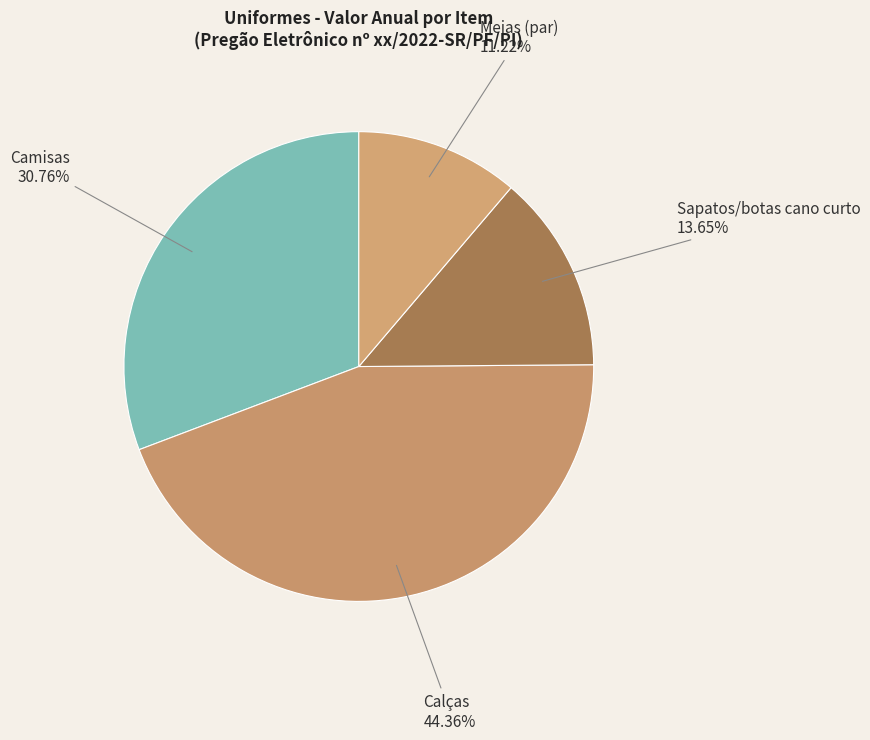

How many segments does this pie chart have?

4